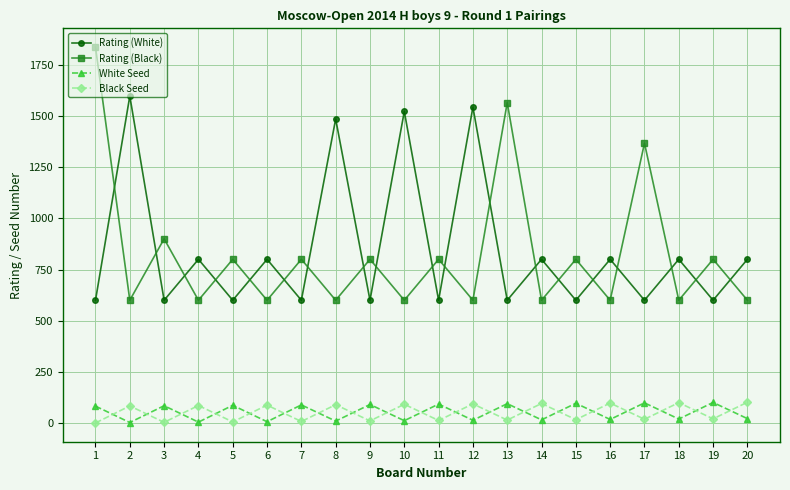

The value of Rating (Black) at 2 is 180. True or false?

False